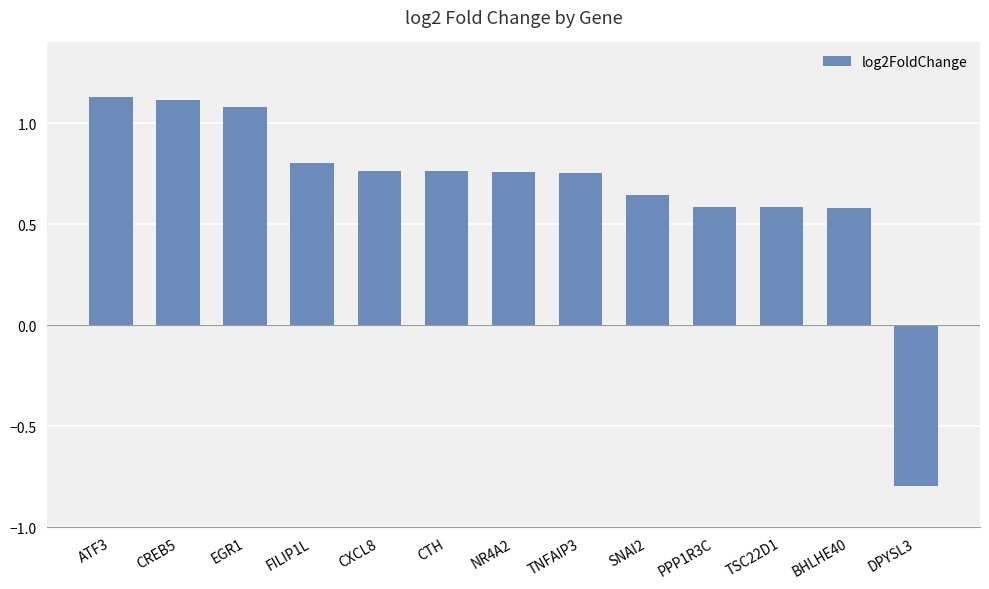

What is the difference between the maximum and minimum values?

1.9